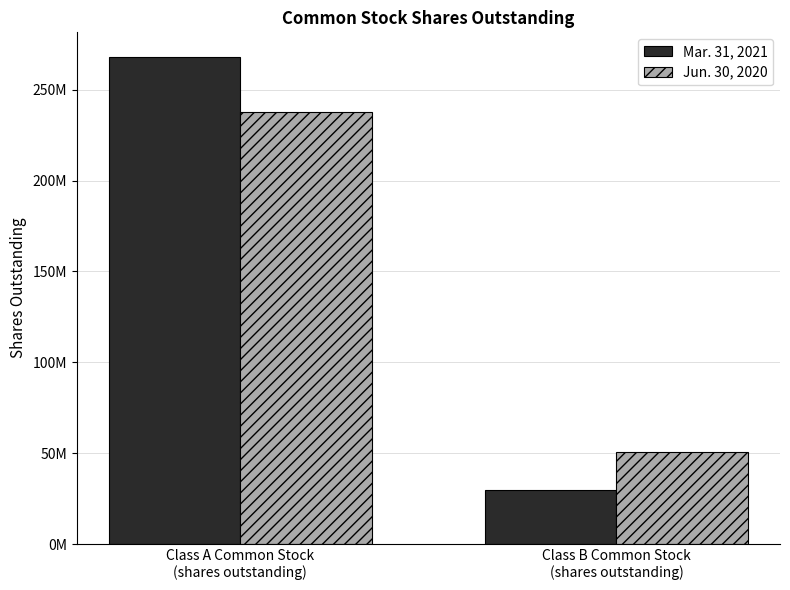

Which series has the largest total across all categories?

Mar. 31, 2021